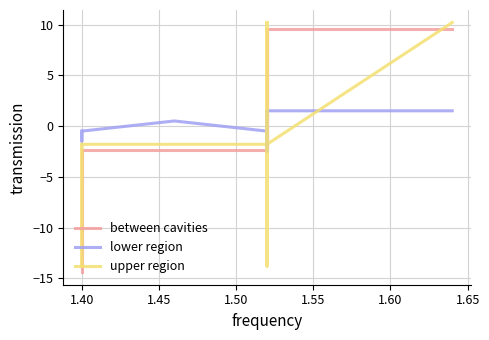

How many categories are shown in the chart?

20